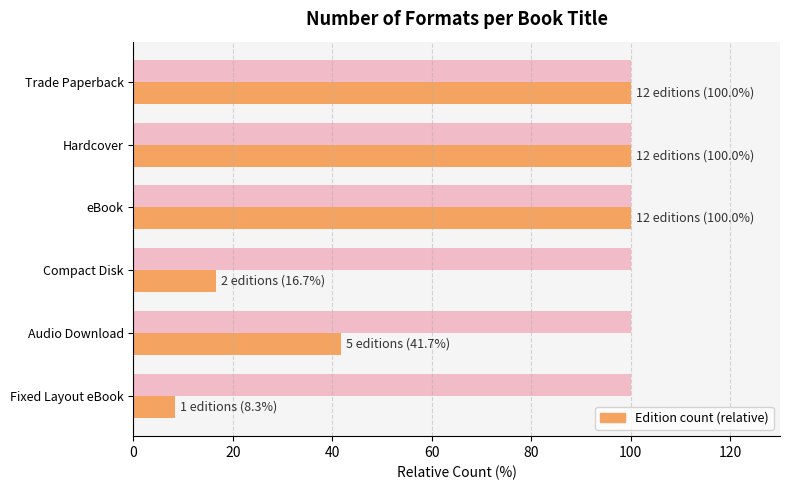

What is the total value across all series at eBook?

200.0